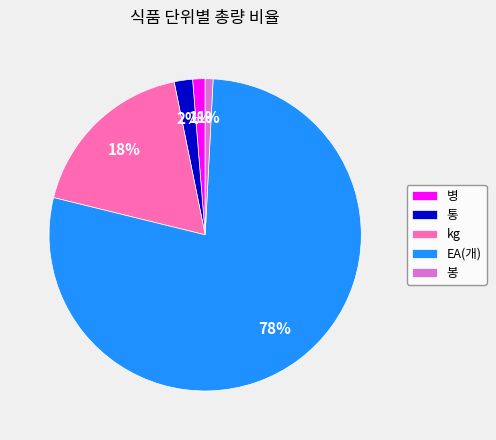

Combined, do kg and 통 account for over 50%?

No